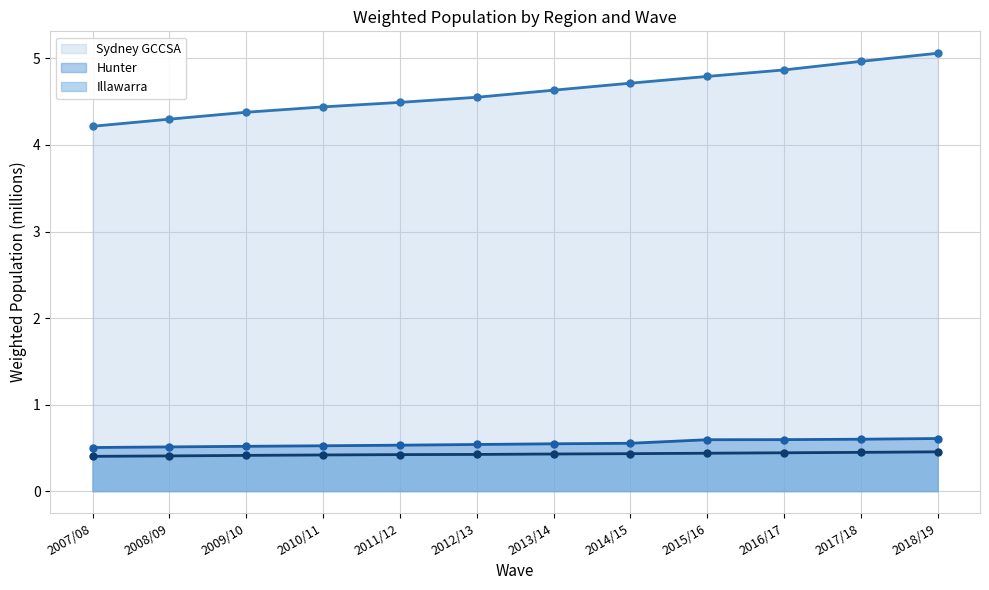

Reading left to right, transcribe all the data shown in this chart.

Sydney GCCSA: 2007/08=4.2	2008/09=4.3	2009/10=4.4	2010/11=4.4	2011/12=4.5	2012/13=4.6	2013/14=4.6	2014/15=4.7	2015/16=4.8	2016/17=4.9	2017/18=5.0	2018/19=5.1
Hunter: 2007/08=0.5	2008/09=0.5	2009/10=0.5	2010/11=0.5	2011/12=0.5	2012/13=0.5	2013/14=0.5	2014/15=0.6	2015/16=0.6	2016/17=0.6	2017/18=0.6	2018/19=0.6
Illawarra: 2007/08=0.4	2008/09=0.4	2009/10=0.4	2010/11=0.4	2011/12=0.4	2012/13=0.4	2013/14=0.4	2014/15=0.4	2015/16=0.4	2016/17=0.4	2017/18=0.4	2018/19=0.5